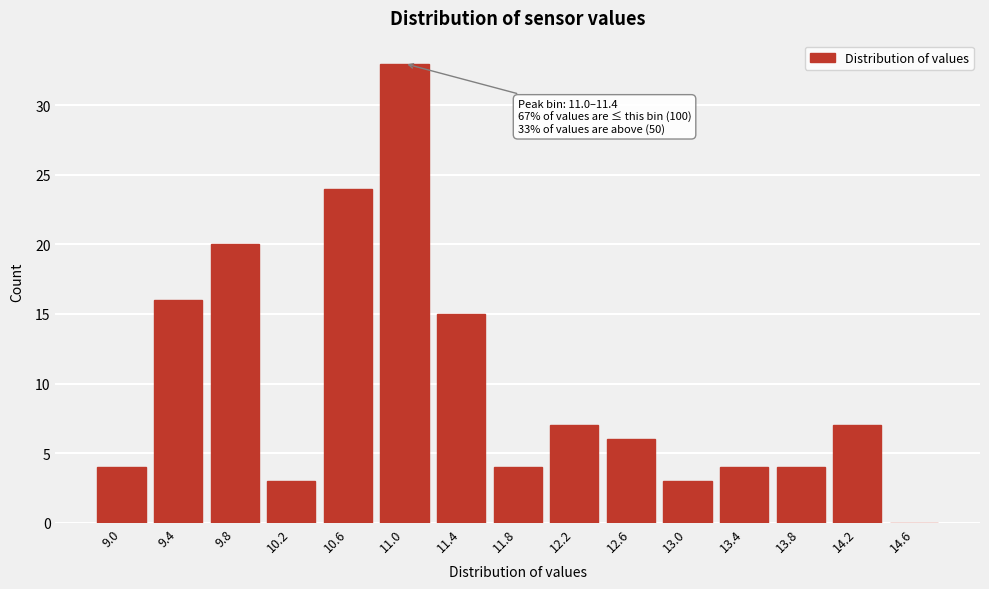

Reading right to left, what are all the values shown in this chart?

14.6=0	14.2=7	13.8=4	13.4=4	13.0=3	12.6=6	12.2=7	11.8=4	11.4=15	11.0=33	10.6=24	10.2=3	9.8=20	9.4=16	9.0=4